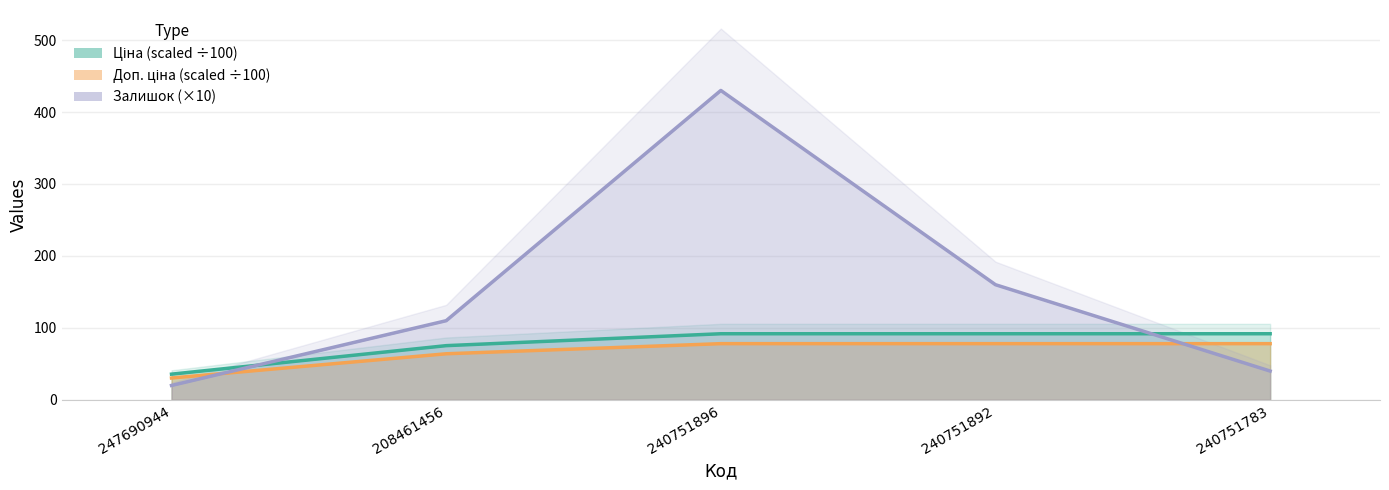

At 240751783, list the series in order from largest to smallest.

Ціна, Доп. ціна, Залишок